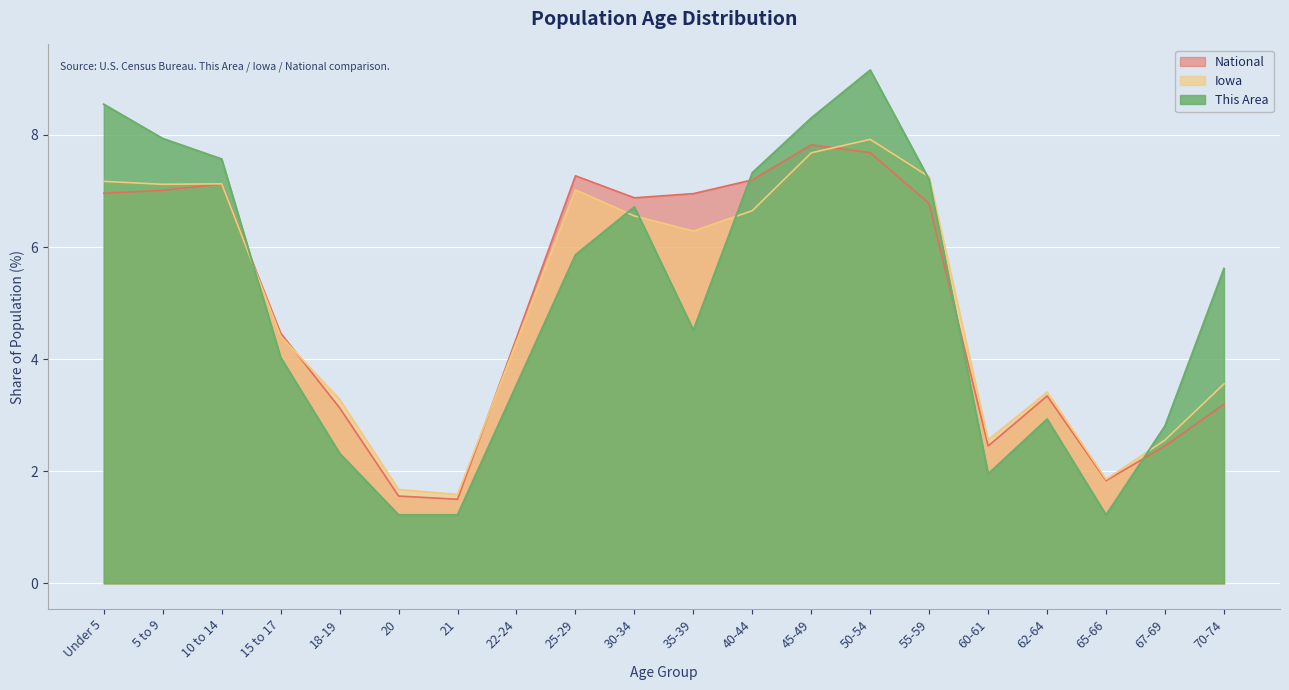

Which has a higher value, 50-54 or 40-44?

50-54